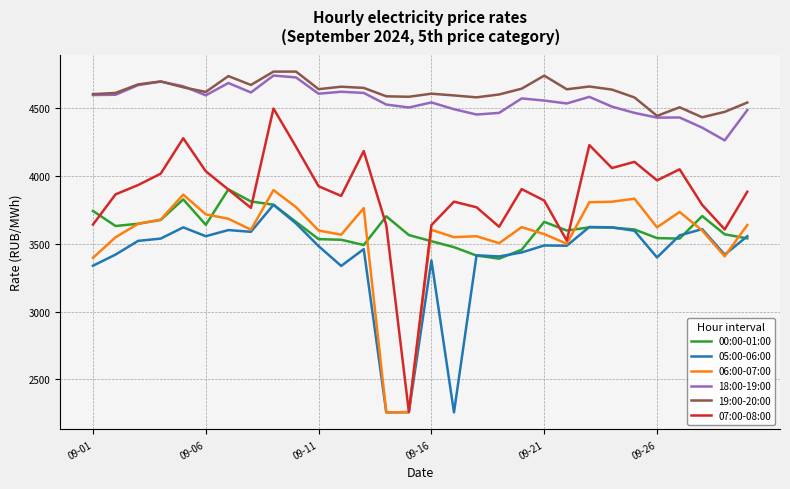

Which series has the widest spread of values?

07:00-08:00